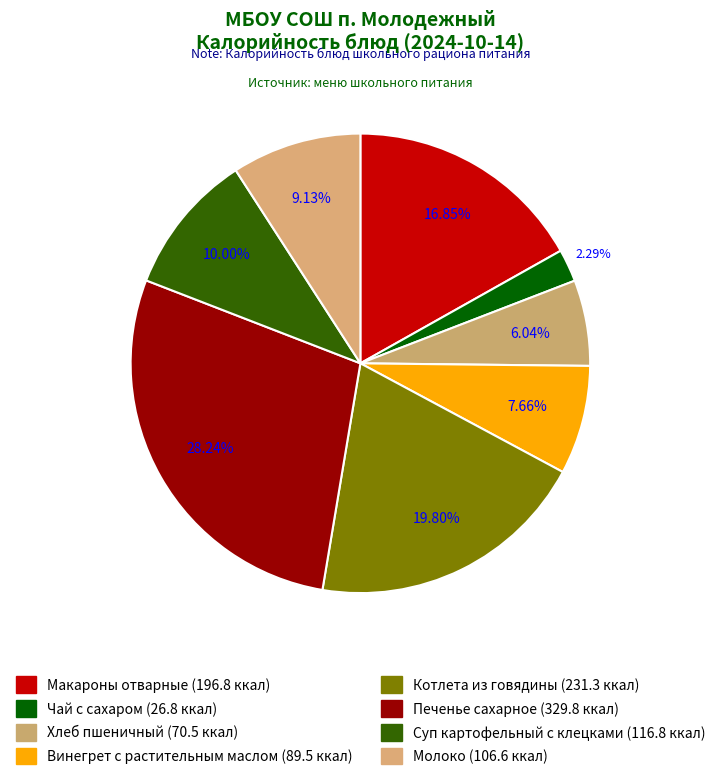

What is the largest slice in the pie chart?

Печенье сахарное